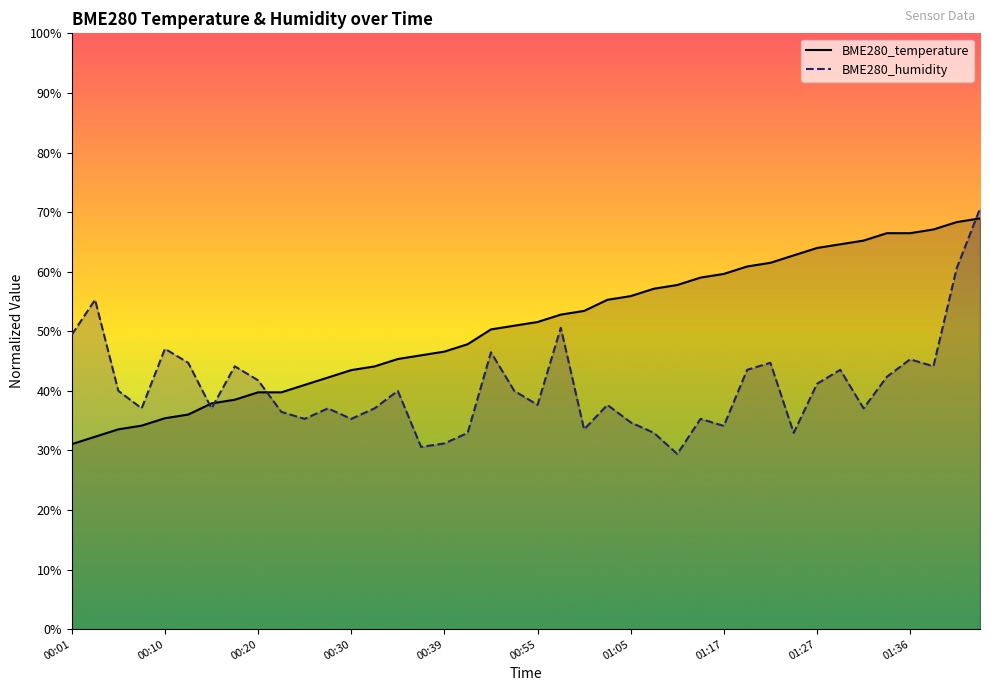

Count the number of categories in the chart.

40